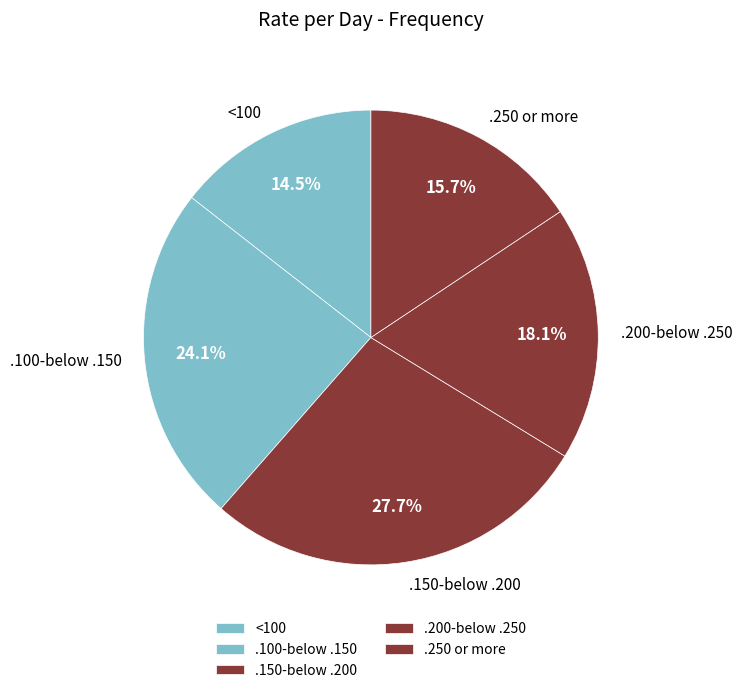

What percentage do <100 and .100-below .150 together represent?

38.6%